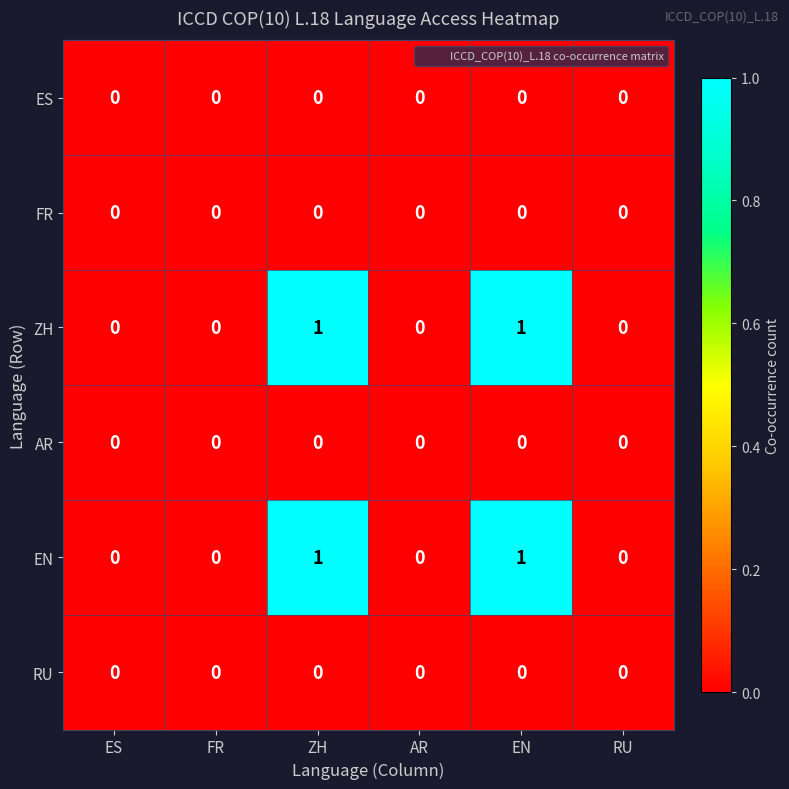

True or false: FR has a value of 0 at AR.

True